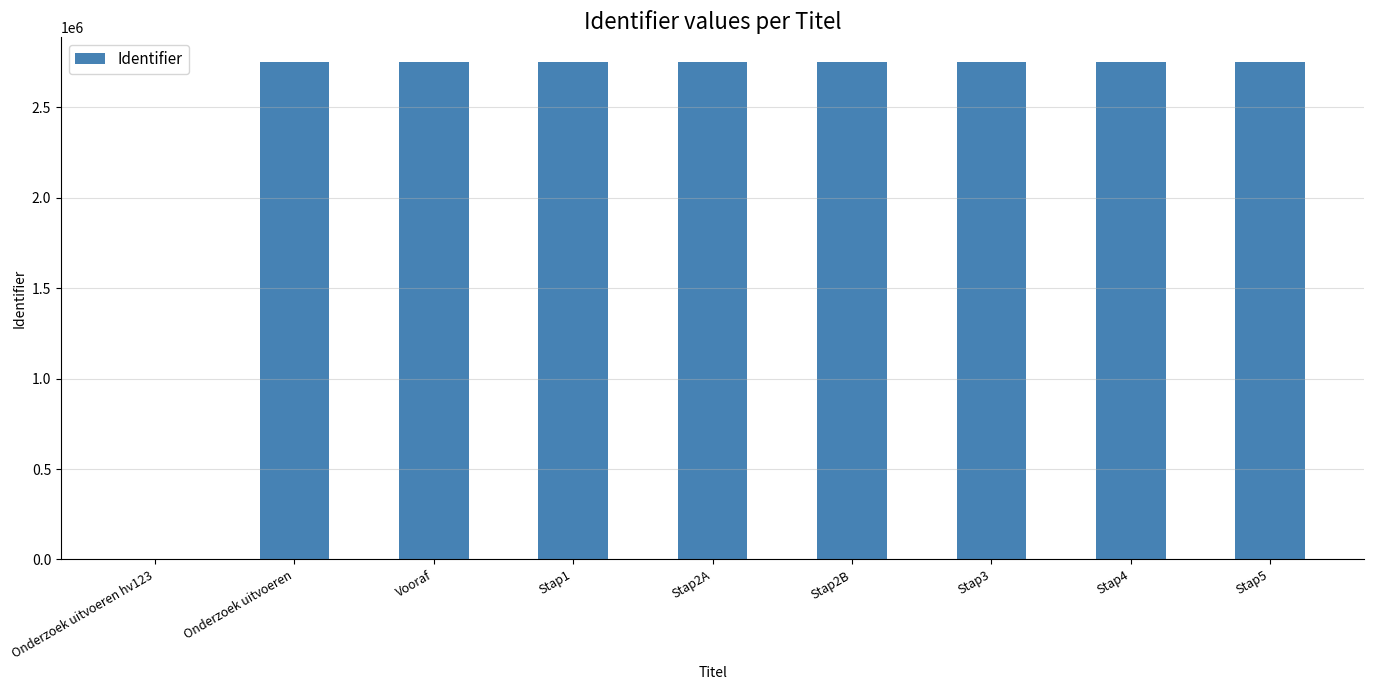

How many data points does each series have?

9